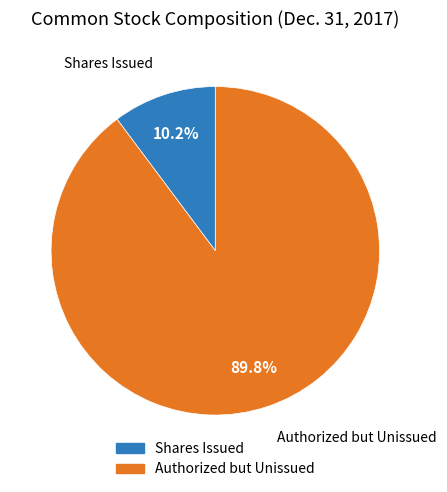

What is the largest slice in the pie chart?

Authorized but Unissued